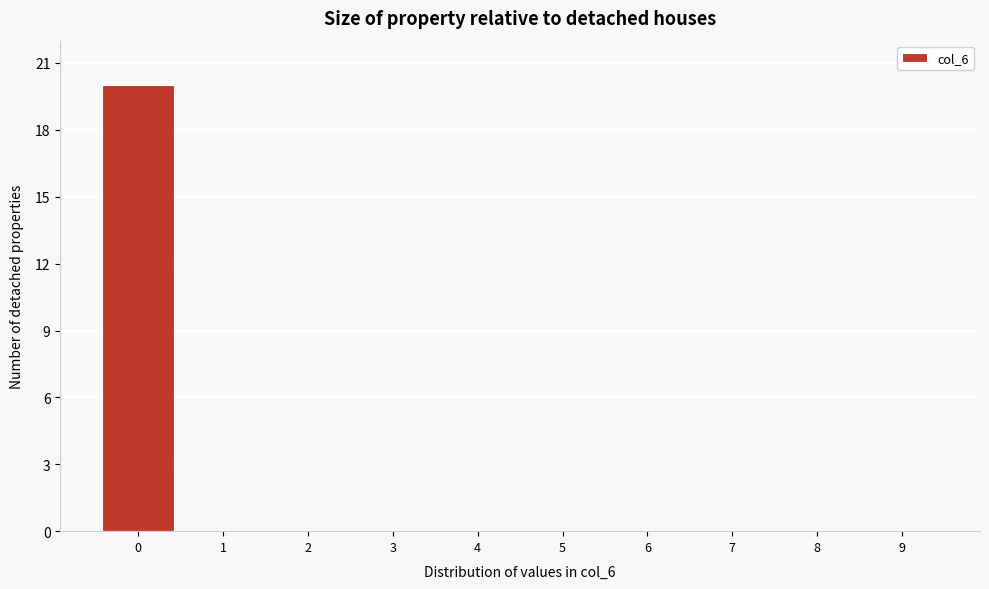

How tall is the bar that spans -0.5 to 0.5 on the x-axis? The values are not printed on the chart, so give them approximately, as read against the axis.

20